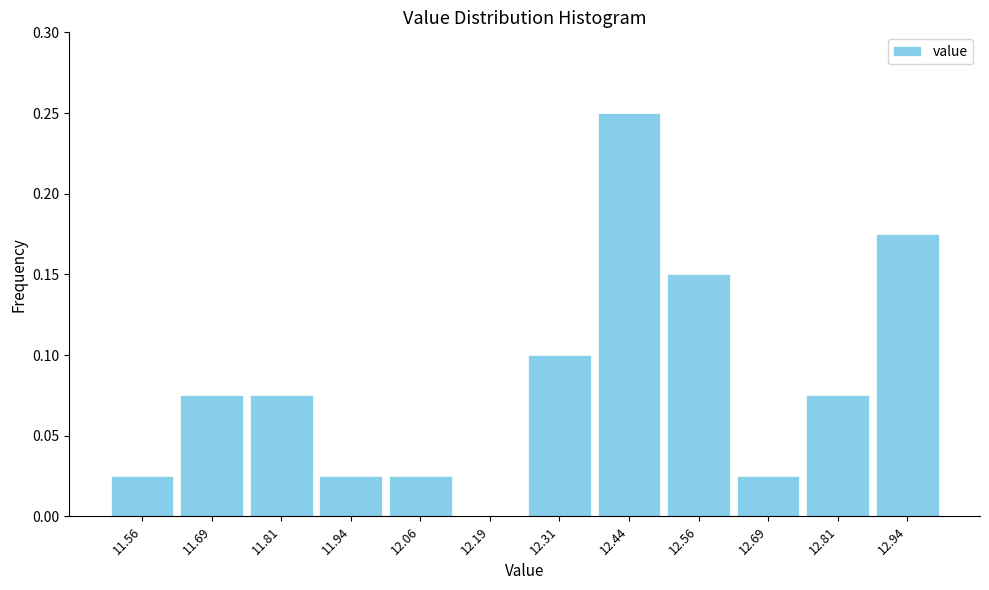

Reading left to right, list every bar in this chart as the range it spans on the x-axis followed by its height. Neither the bar edges nor the heights are printed on the chart, so give them approximately, as read against the axes.

11.500 to 11.625: 0.025
11.625 to 11.750: 0.075
11.750 to 11.875: 0.075
11.875 to 12.000: 0.025
12.000 to 12.125: 0.025
12.125 to 12.250: 0
12.250 to 12.375: 0.100
12.375 to 12.500: 0.250
12.500 to 12.625: 0.150
12.625 to 12.750: 0.025
12.750 to 12.875: 0.075
12.875 to 13.000: 0.175